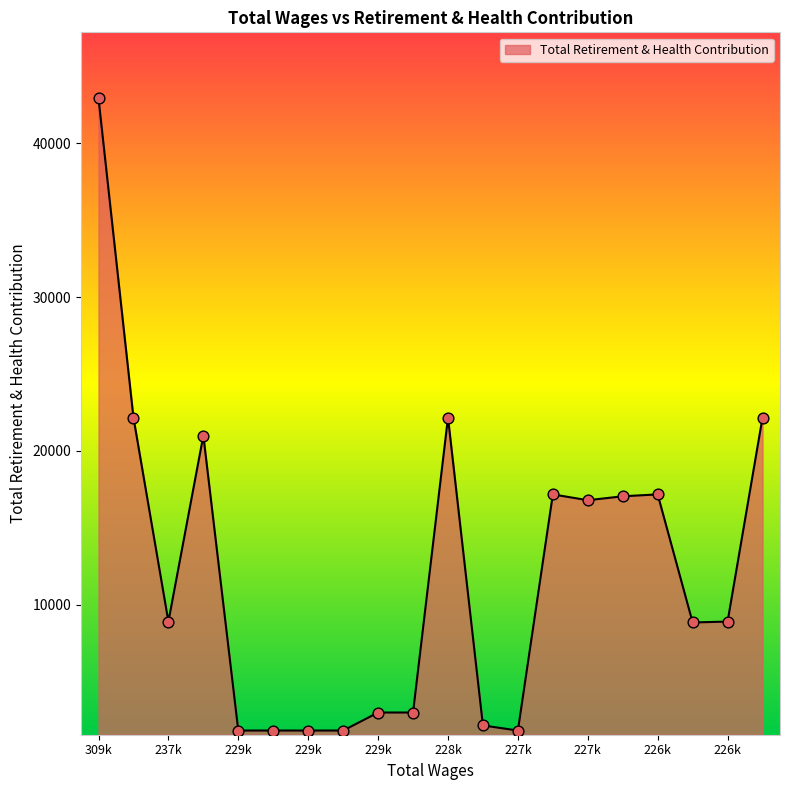

What is the difference between the maximum and minimum values?

41122